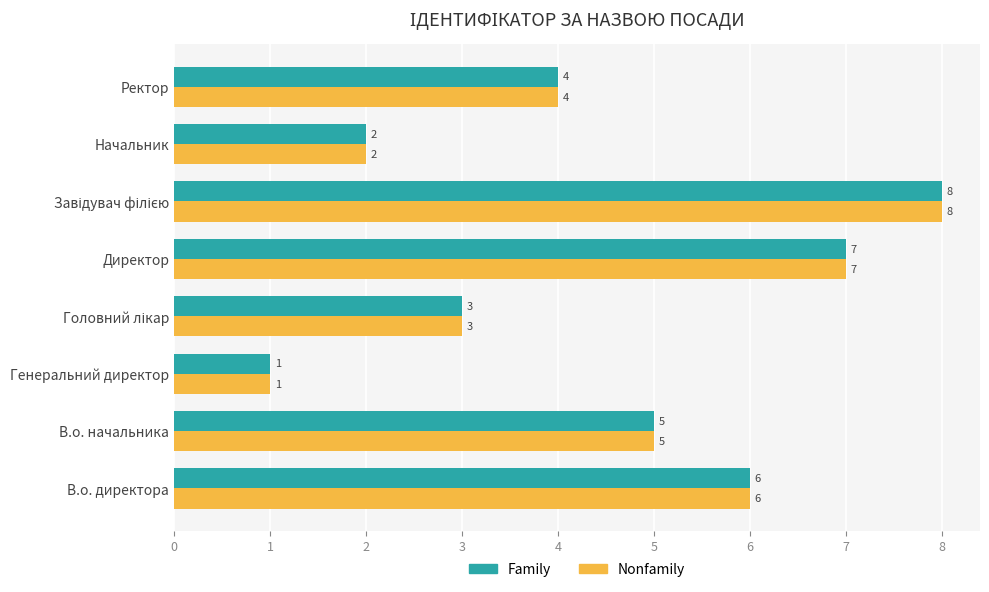

What is the difference between the maximum and second lowest values in the Family series?

6